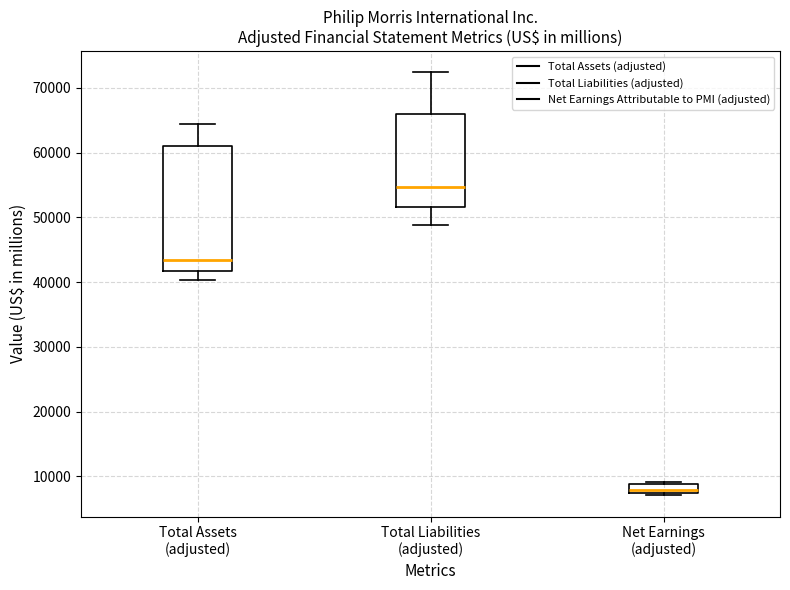

Where does the median line of the box for Total Assets (adjusted) sit on the y-axis? The values are not printed on the chart, so give them approximately, as read against the axis.

43000